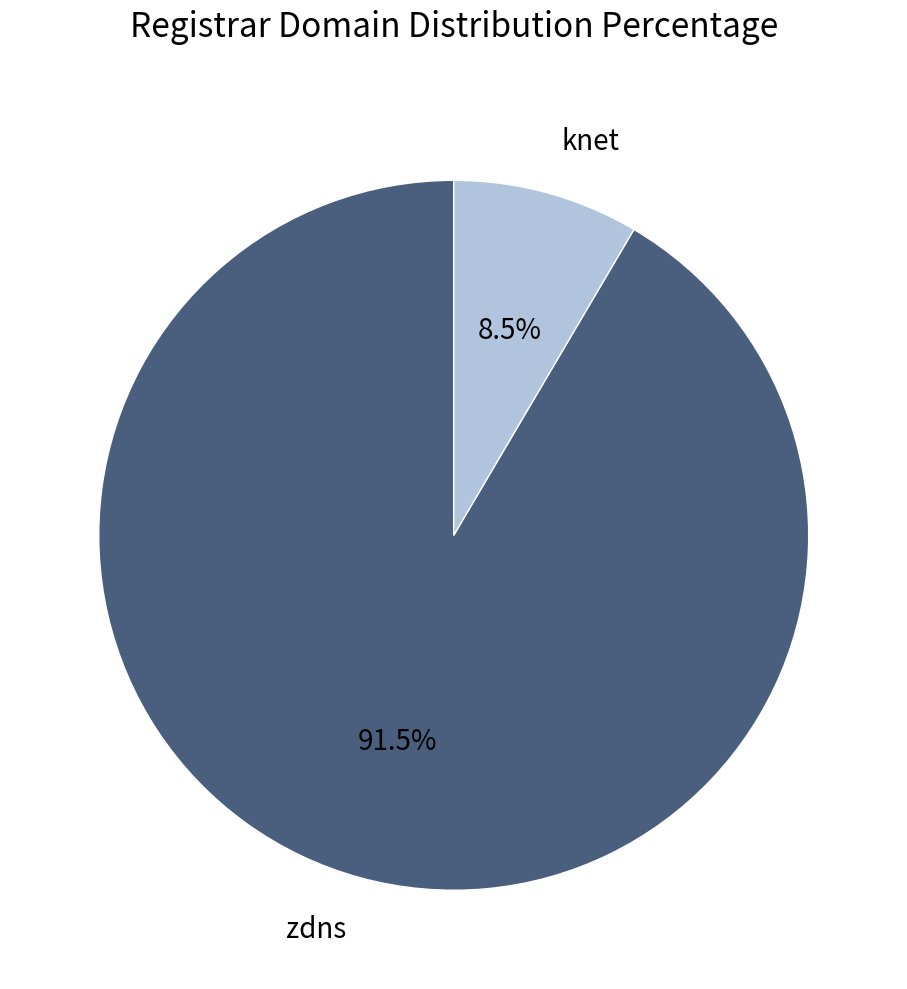

Which slice is the largest?

zdns